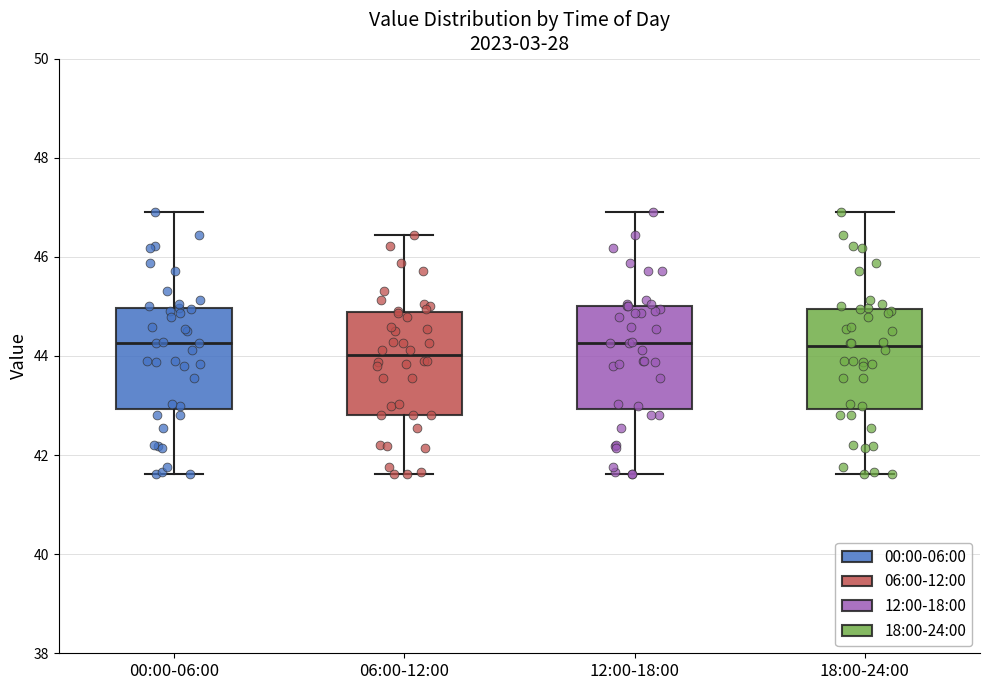

Reading left to right, transcribe this box plot: for each box, give where its median line is, the range the box spans, and where its two whiskers end, as read against the y-axis. The values are not printed on the chart, so give them approximately, as read against the axis.

00:00-06:00: median 44.2, box 43.0 to 45.0, whiskers 41.6 to 47.0
06:00-12:00: median 44.0, box 42.8 to 44.8, whiskers 41.6 to 46.4
12:00-18:00: median 44.2, box 43.0 to 45.0, whiskers 41.6 to 47.0
18:00-24:00: median 44.2, box 43.0 to 45.0, whiskers 41.6 to 47.0